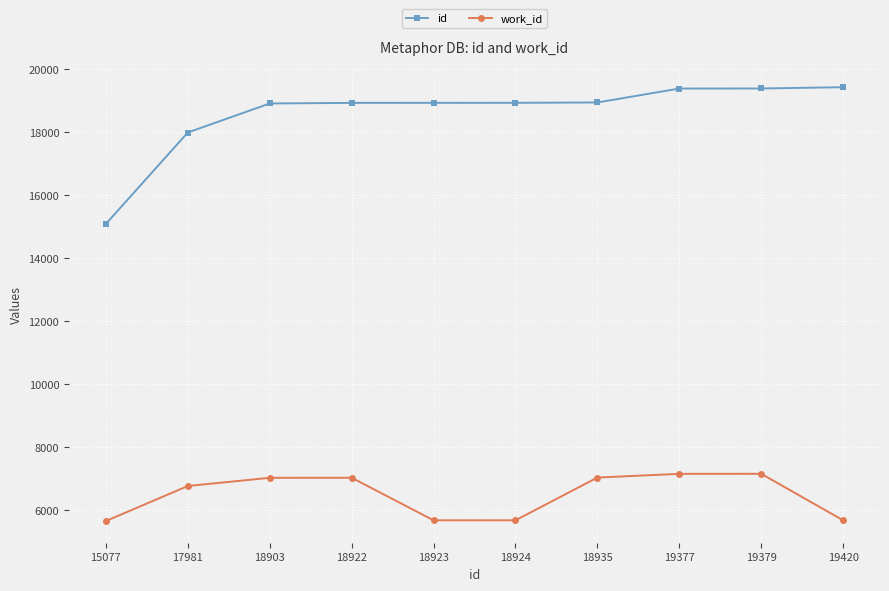

Which category has the lowest value in the id series?

15077